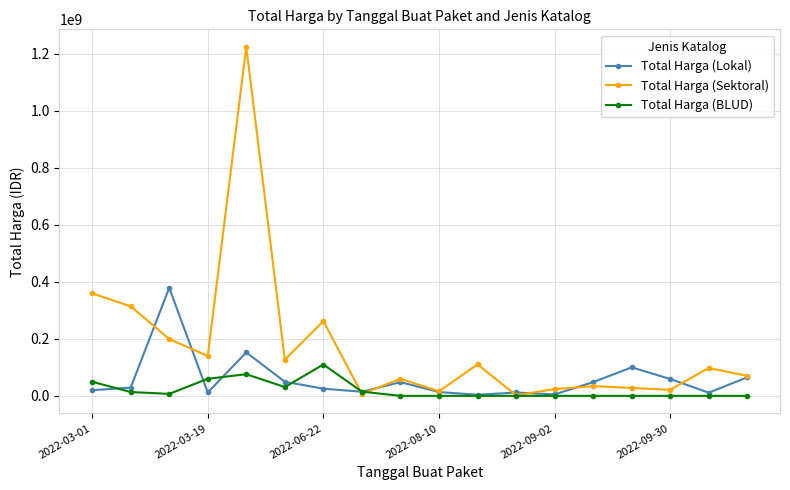

Which series has the largest total across all categories?

Total Harga (Sektoral)